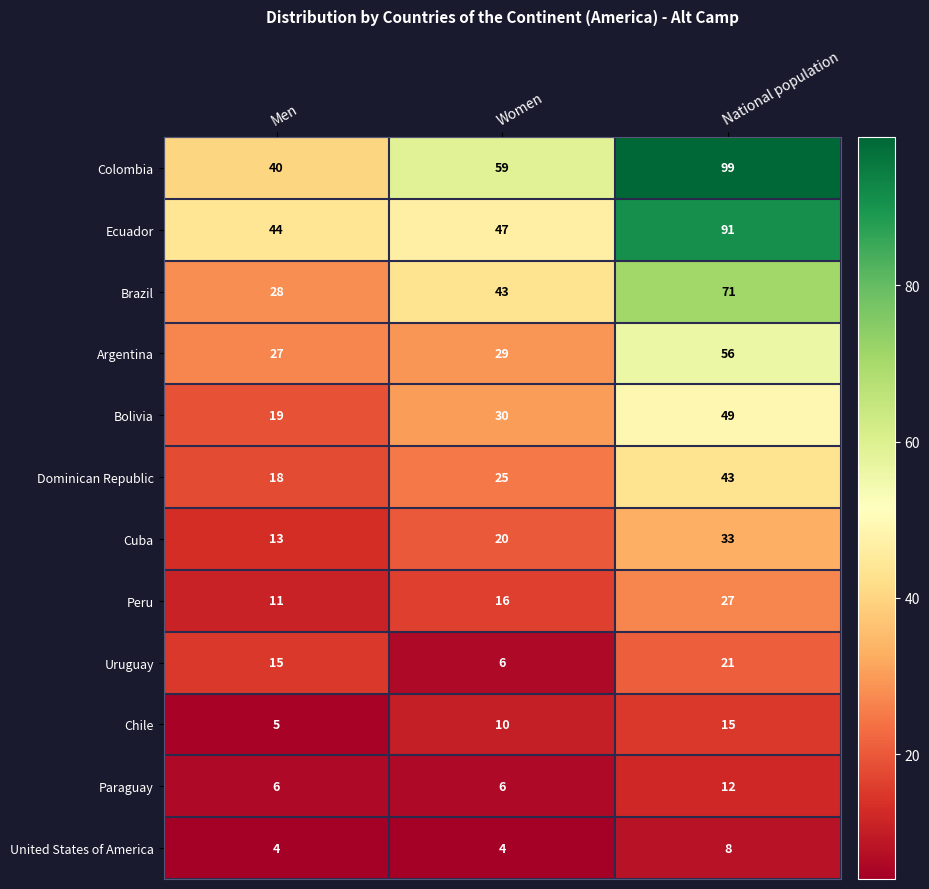

What is the sum of all Ecuador values?

182